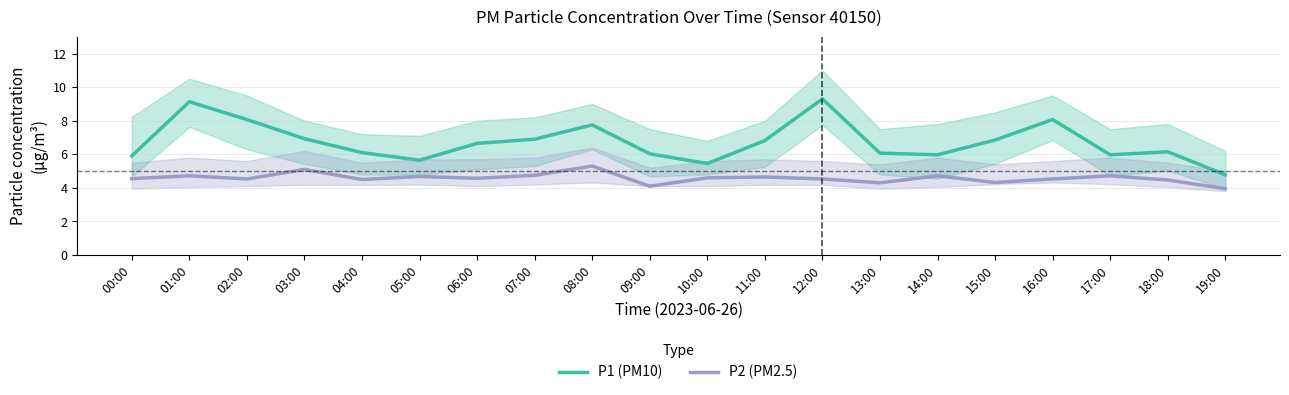

How many values in the P1 (PM10) series exceed 6?

14